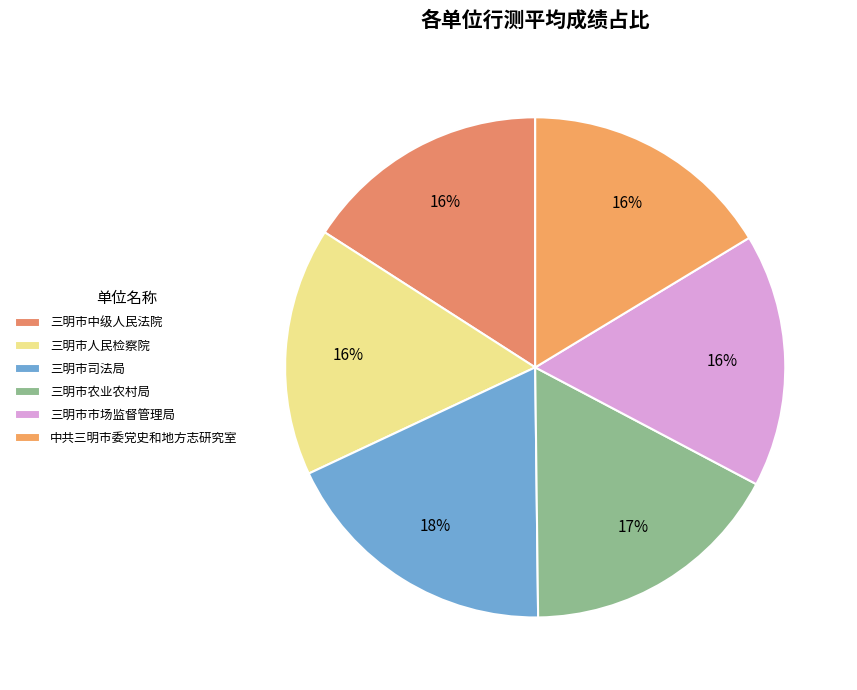

Is there any slice that represents more than half of the pie?

No